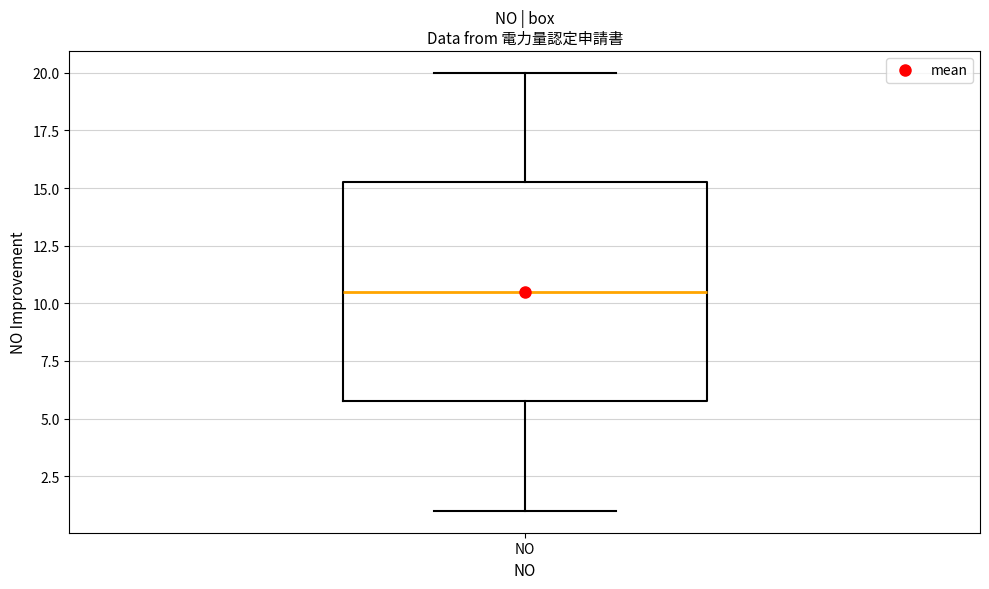

Transcribe this box plot: give where the median line is, the range the box spans, and where the two whiskers end, as read against the y-axis. The values are not printed on the chart, so give them approximately, as read against the axis.

median 10.5, box 6.0 to 15.5, whiskers 1.0 to 20.0